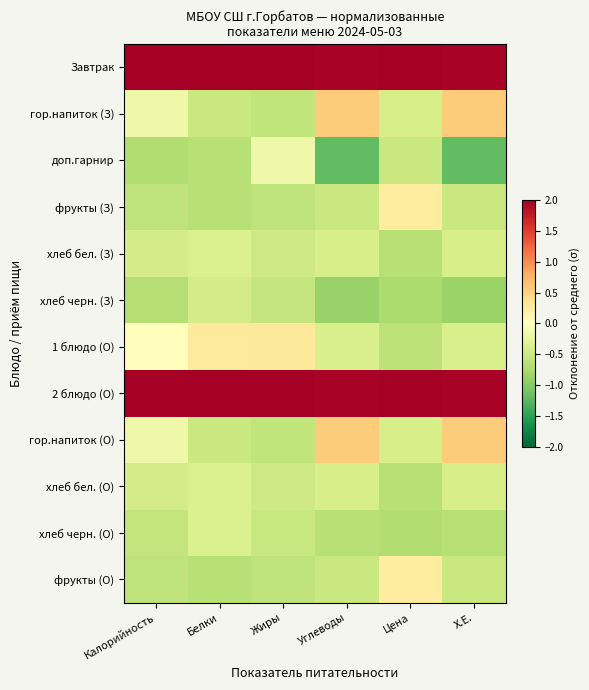

Reading right to left, transcribe all the data shown in this chart.

Завтрак: Х.Е.=2.0	Цена=2.1	Углеводы=2.0	Жиры=2.2	Белки=2.2	Калорийность=2.2
гор.напиток (З): Х.Е.=0.5	Цена=-0.4	Углеводы=0.6	Жиры=-0.6	Белки=-0.5	Калорийность=-0.2
доп.гарнир: Х.Е.=-1.2	Цена=-0.5	Углеводы=-1.2	Жиры=-0.2	Белки=-0.7	Калорийность=-0.7
фрукты (З): Х.Е.=-0.5	Цена=0.2	Углеводы=-0.5	Жиры=-0.6	Белки=-0.7	Калорийность=-0.6
хлеб бел. (З): Х.Е.=-0.4	Цена=-0.7	Углеводы=-0.4	Жиры=-0.5	Белки=-0.4	Калорийность=-0.4
хлеб черн. (З): Х.Е.=-0.9	Цена=-0.7	Углеводы=-0.9	Жиры=-0.6	Белки=-0.4	Калорийность=-0.7
1 блюдо (О): Х.Е.=-0.4	Цена=-0.6	Углеводы=-0.4	Жиры=0.3	Белки=0.3	Калорийность=0.0
2 блюдо (О): Х.Е.=2.0	Цена=2.1	Углеводы=2.0	Жиры=2.2	Белки=2.2	Калорийность=2.2
гор.напиток (О): Х.Е.=0.5	Цена=-0.4	Углеводы=0.6	Жиры=-0.6	Белки=-0.5	Калорийность=-0.2
хлеб бел. (О): Х.Е.=-0.4	Цена=-0.7	Углеводы=-0.4	Жиры=-0.5	Белки=-0.4	Калорийность=-0.4
хлеб черн. (О): Х.Е.=-0.7	Цена=-0.7	Углеводы=-0.7	Жиры=-0.5	Белки=-0.4	Калорийность=-0.6
фрукты (О): Х.Е.=-0.5	Цена=0.2	Углеводы=-0.5	Жиры=-0.6	Белки=-0.7	Калорийность=-0.6